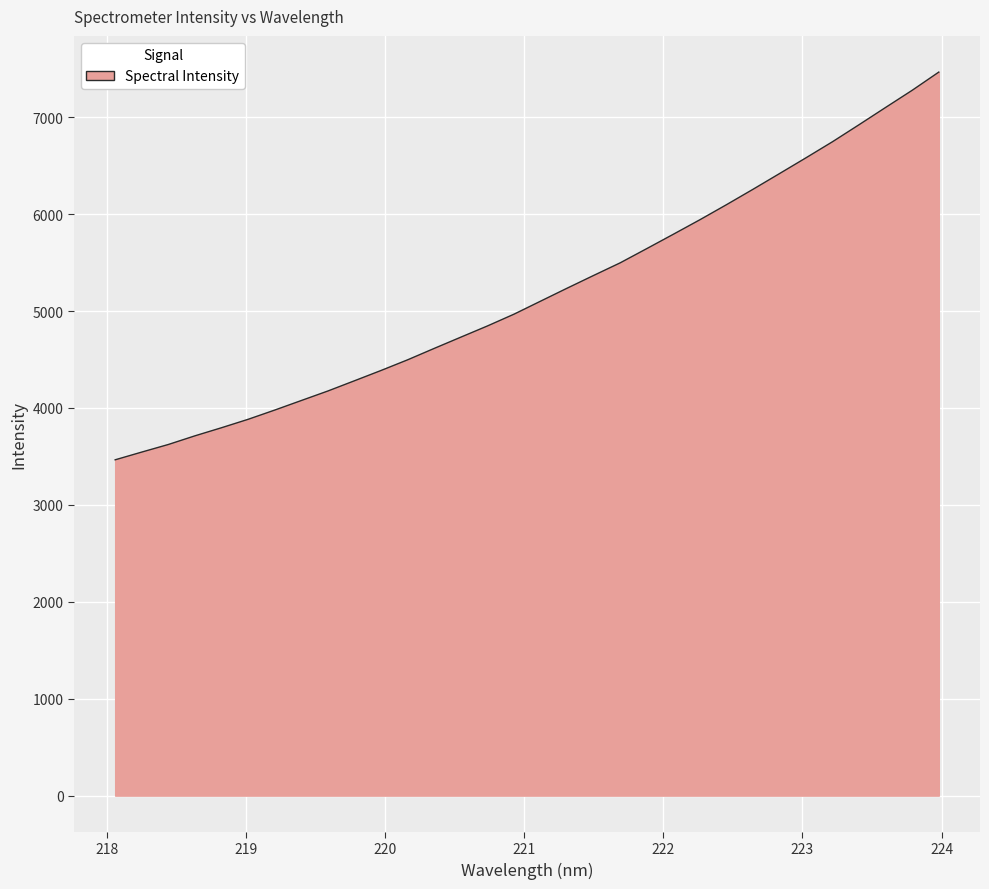

How many lines are shown in the chart?

1